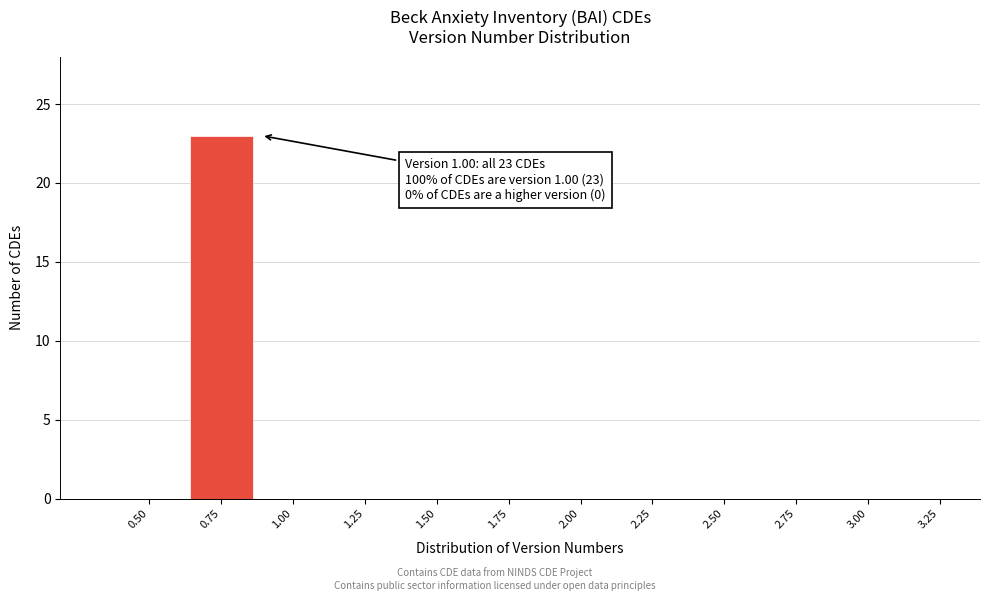

Reading right to left, extract all data points from this chart.

3.25=0	3.00=0	2.75=0	2.50=0	2.25=0	2.00=0	1.75=0	1.50=0	1.25=0	1.00=0	0.75=23	0.50=0